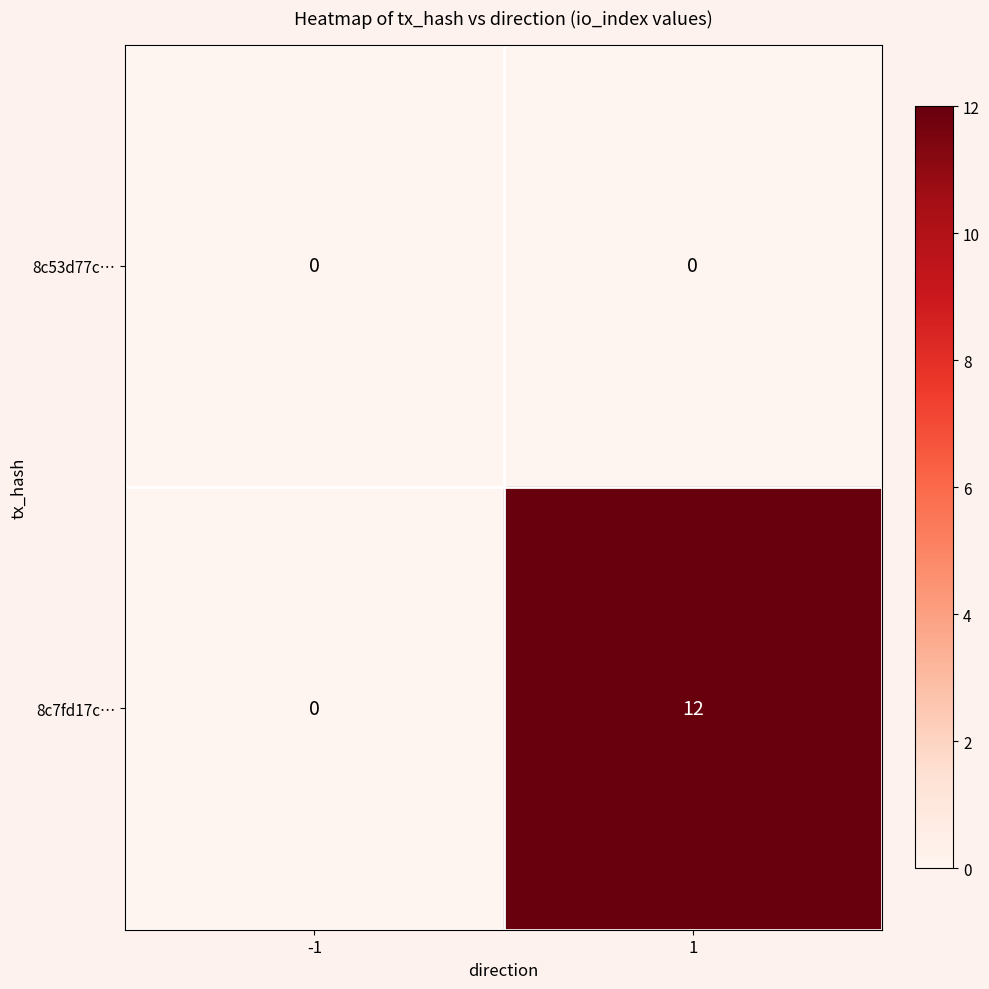

Between -1 and 1, which series saw the biggest shift?

8c7fd17c…